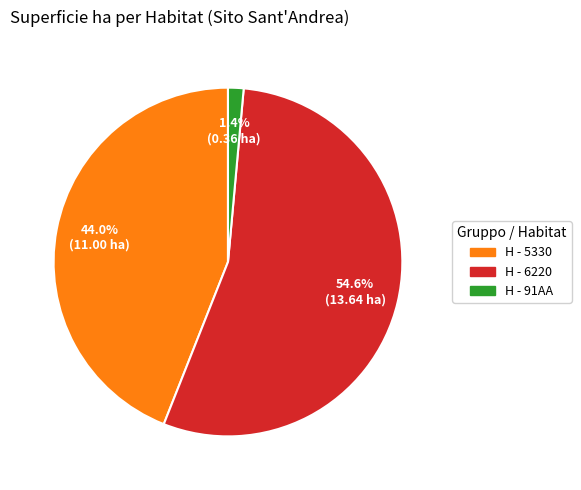

Which slice is the smallest?

H - 91AA